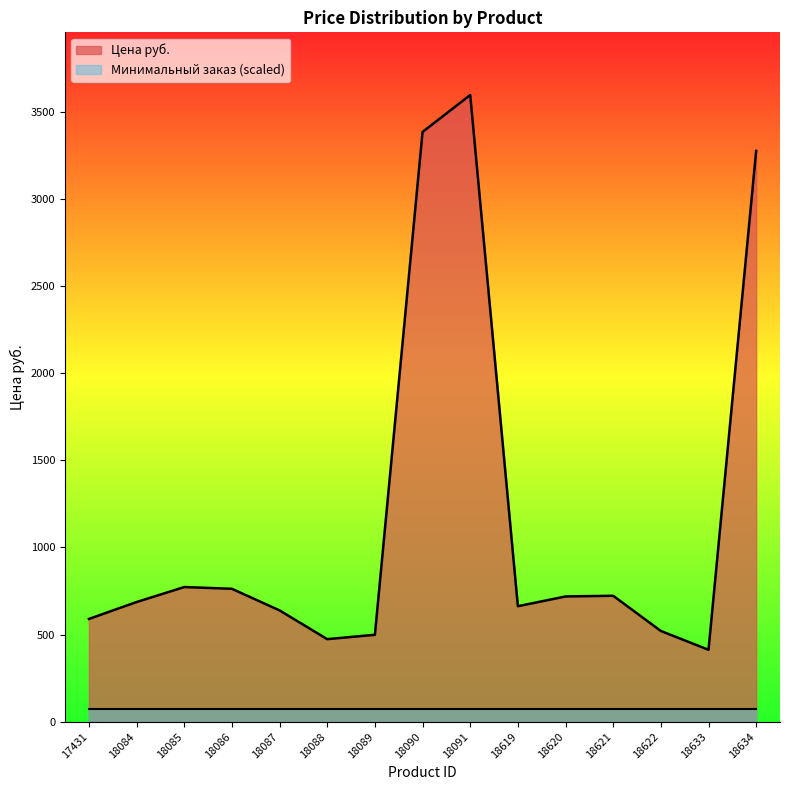

What is the maximum value shown in the chart?

3597.0